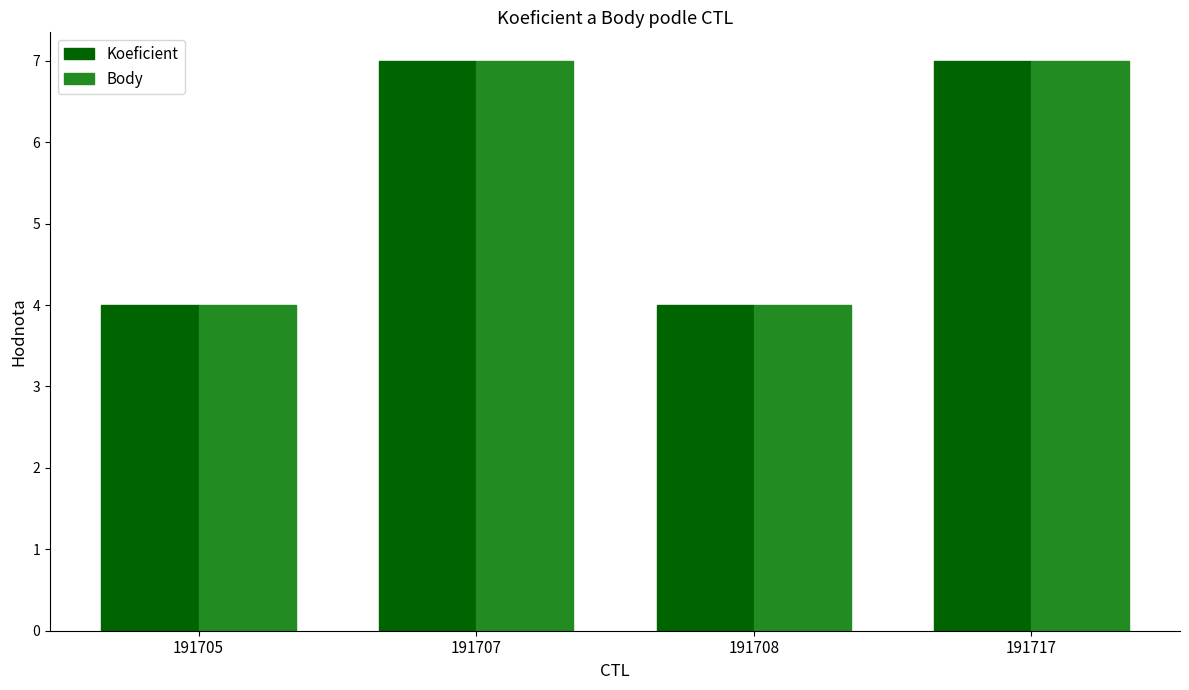

What is the maximum value shown in the chart?

7